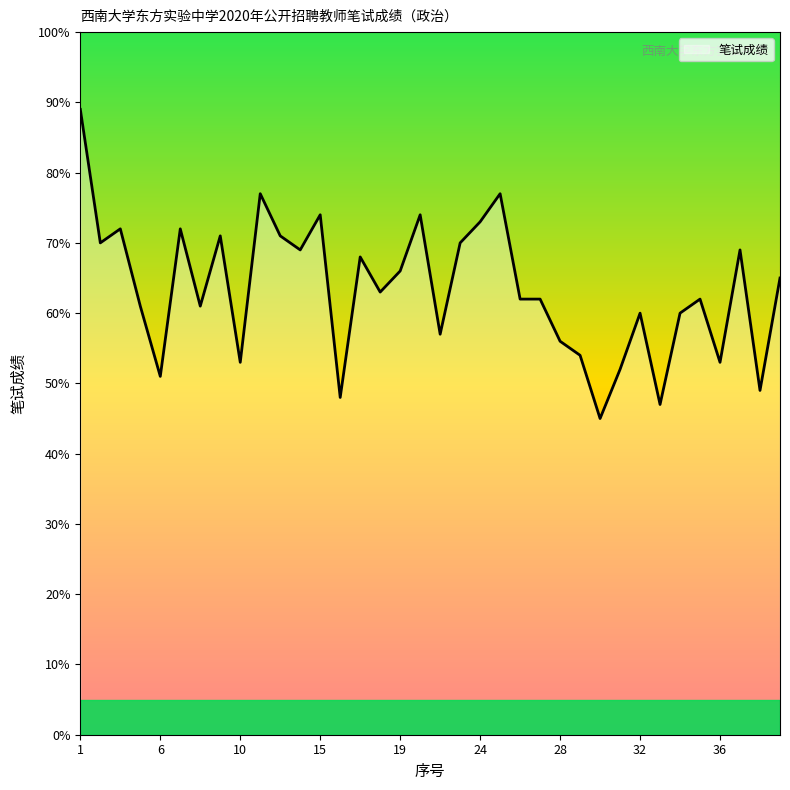

How many lines are shown in the chart?

1